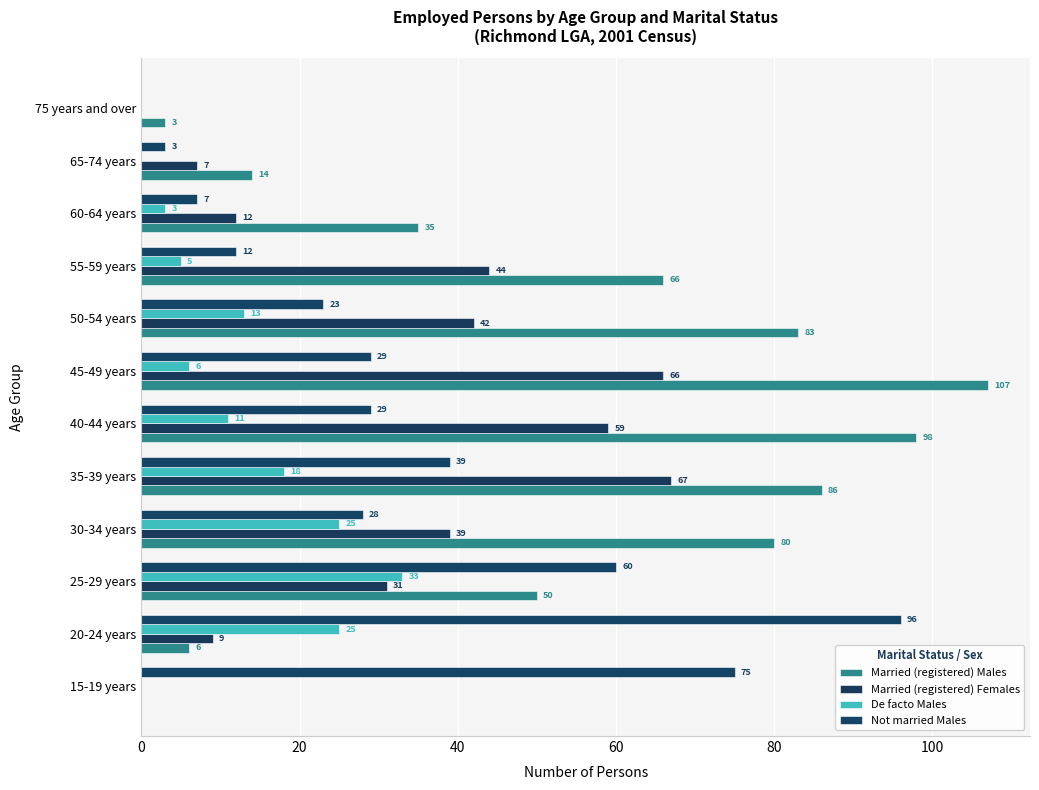

How many values in Married (registered) Males are above zero?

11